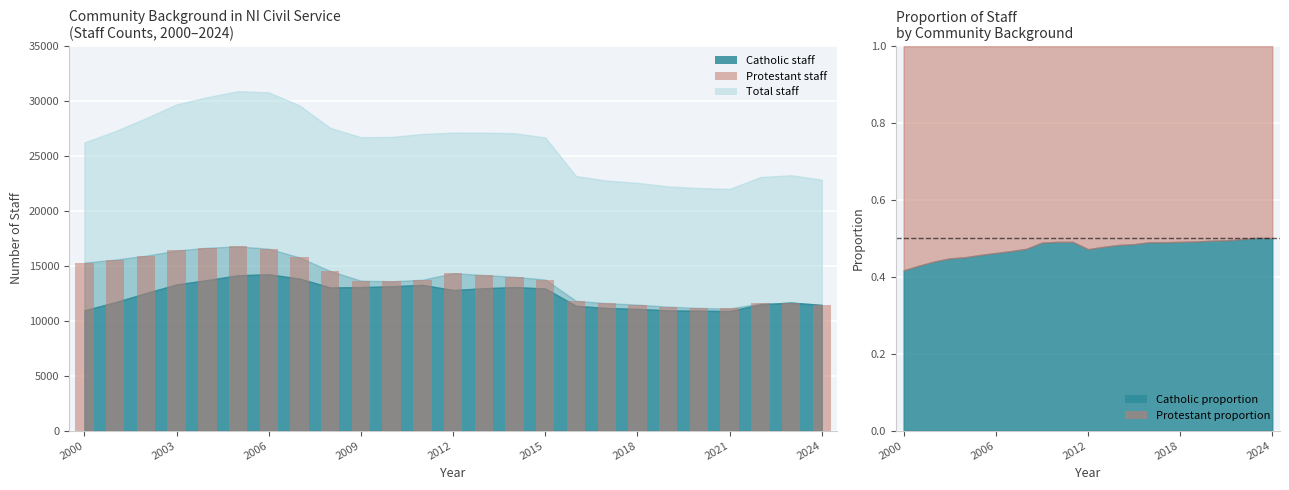

What is the minimum value shown in the chart?

11120